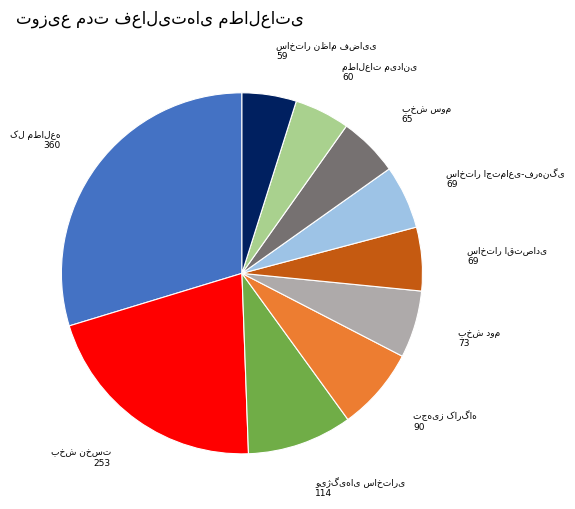

Is there a majority slice in this chart?

No